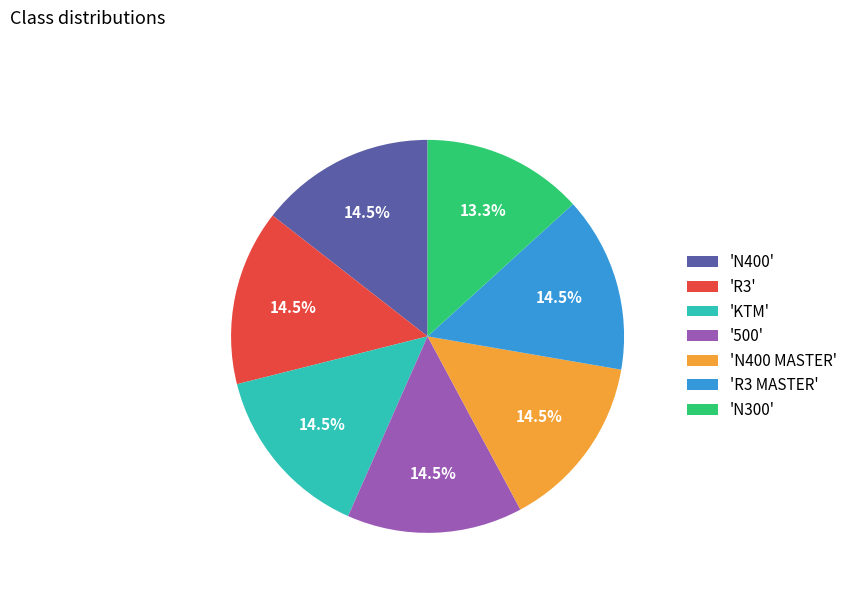

How much of the chart is everything except 'R3'?

85.5%